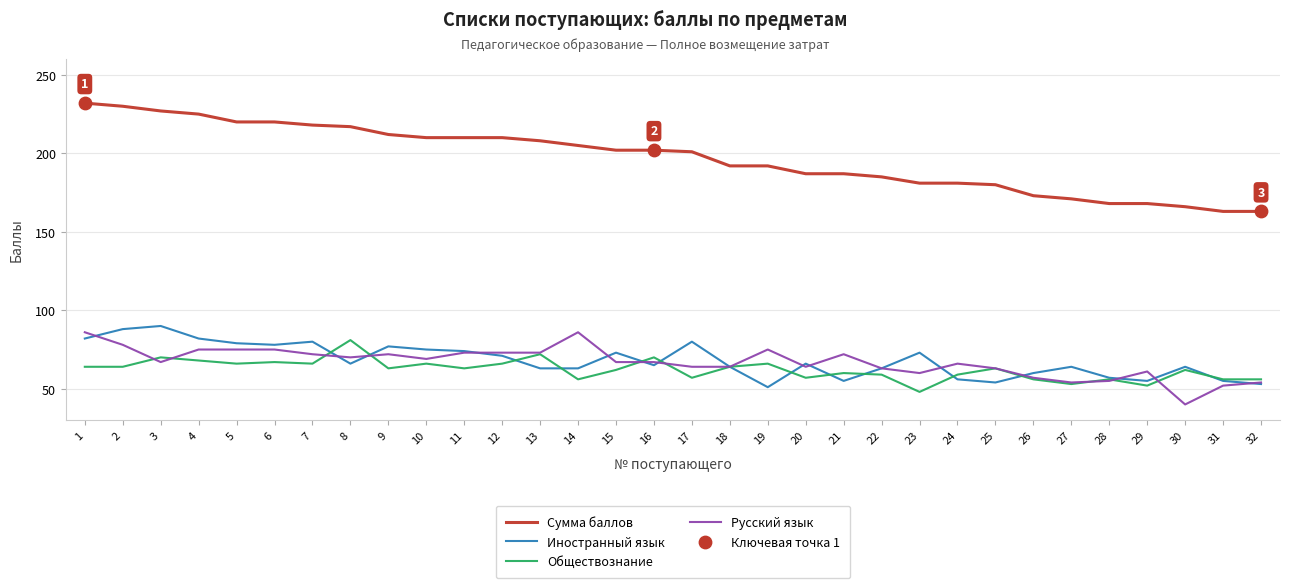

Is the value of Сумма баллов at 10 greater than the value of Иностранный язык at 24?

Yes